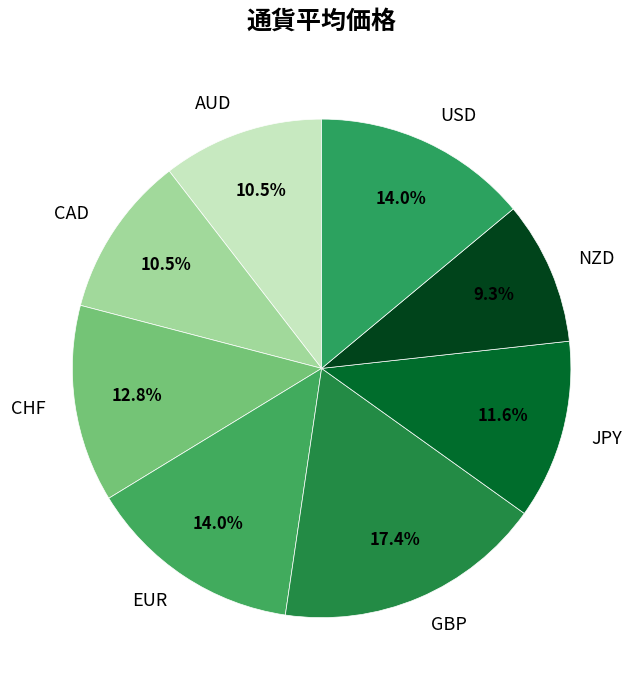

Between AUD and JPY, which is larger?

JPY